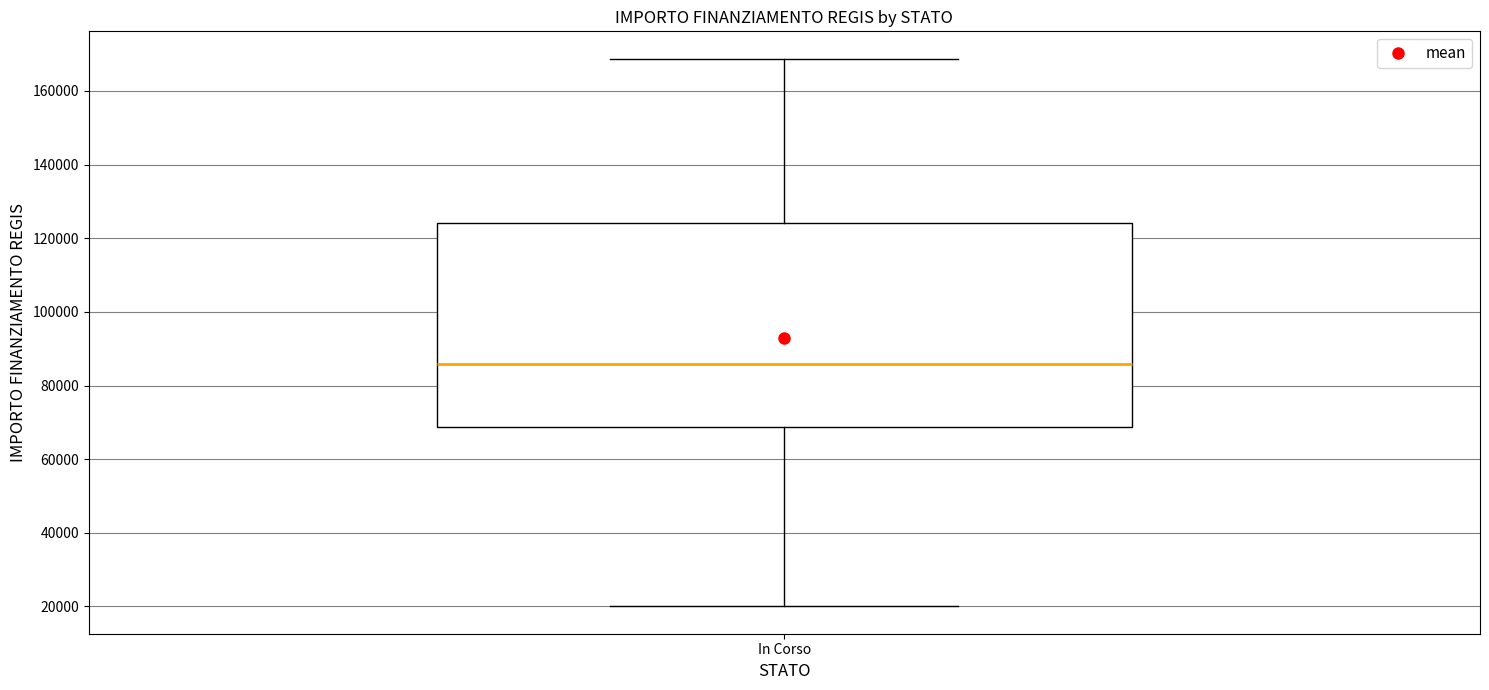

Transcribe this box plot: give where the median line is, the range the box spans, and where the two whiskers end, as read against the y-axis. The values are not printed on the chart, so give them approximately, as read against the axis.

median 86000, box 68000 to 124000, whiskers 20000 to 168000